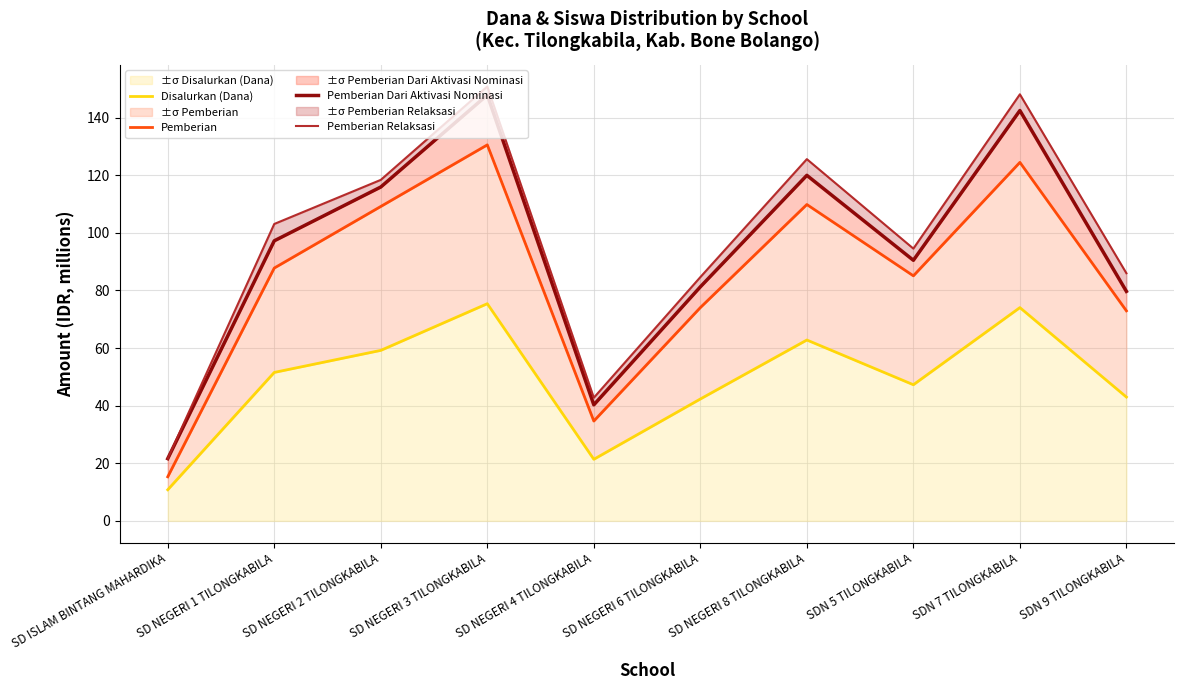

The Pemberian Dari Aktivasi Nominasi series shows 90.5 at SDN 5 TILONGKABILA. True or false?

True